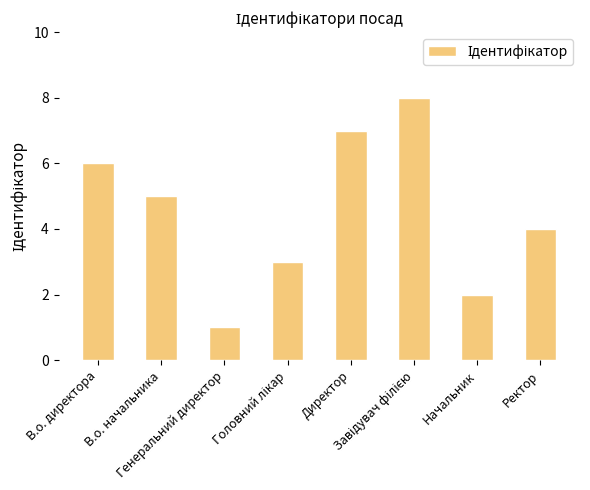

How many data points are less than 5?

4